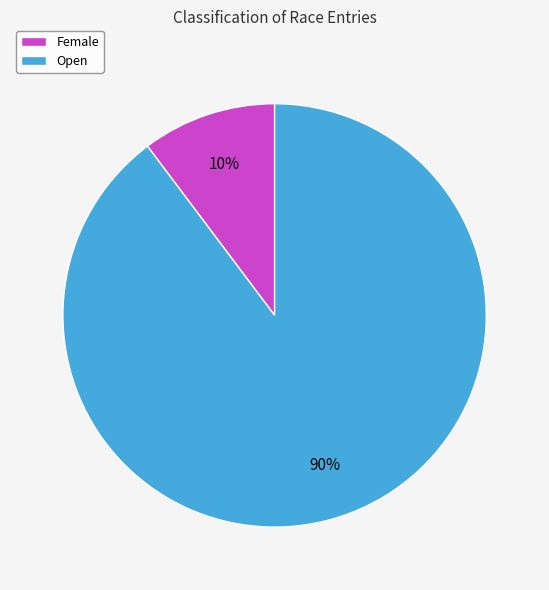

To the nearest percent, what percentage of the pie is Female?

10%